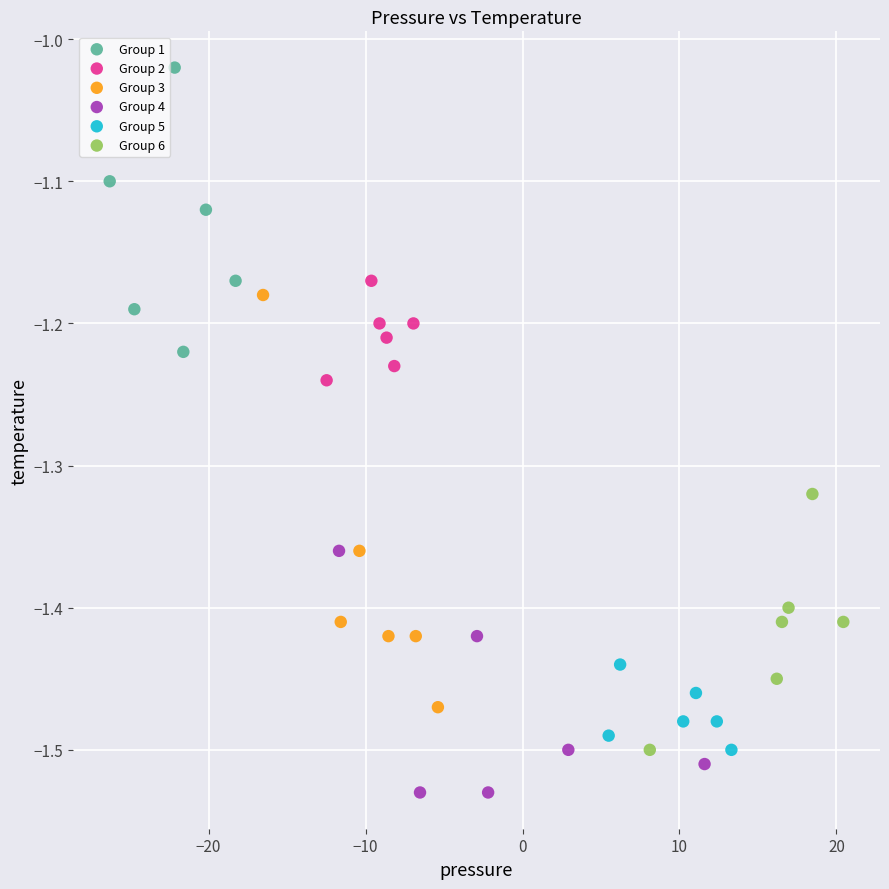

Which series has the largest Y range (max minus min)?

Group 3